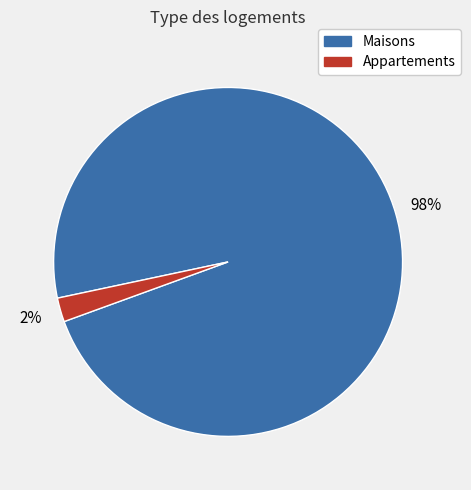

Do Appartements and Maisons together represent more than half of the pie?

Yes